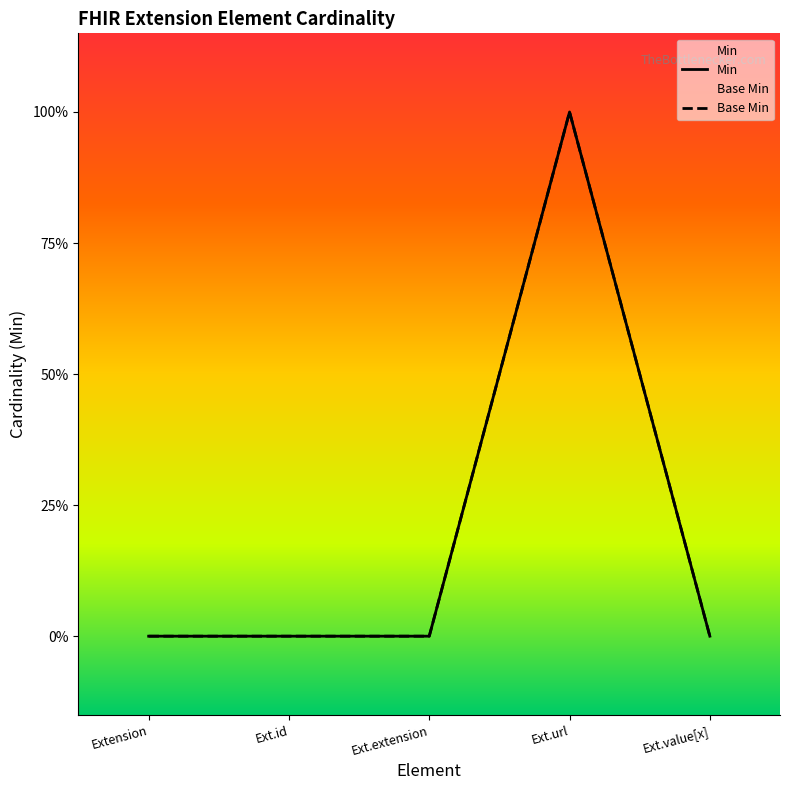

Between Ext.extension and Ext.url, which series saw the biggest shift?

Min